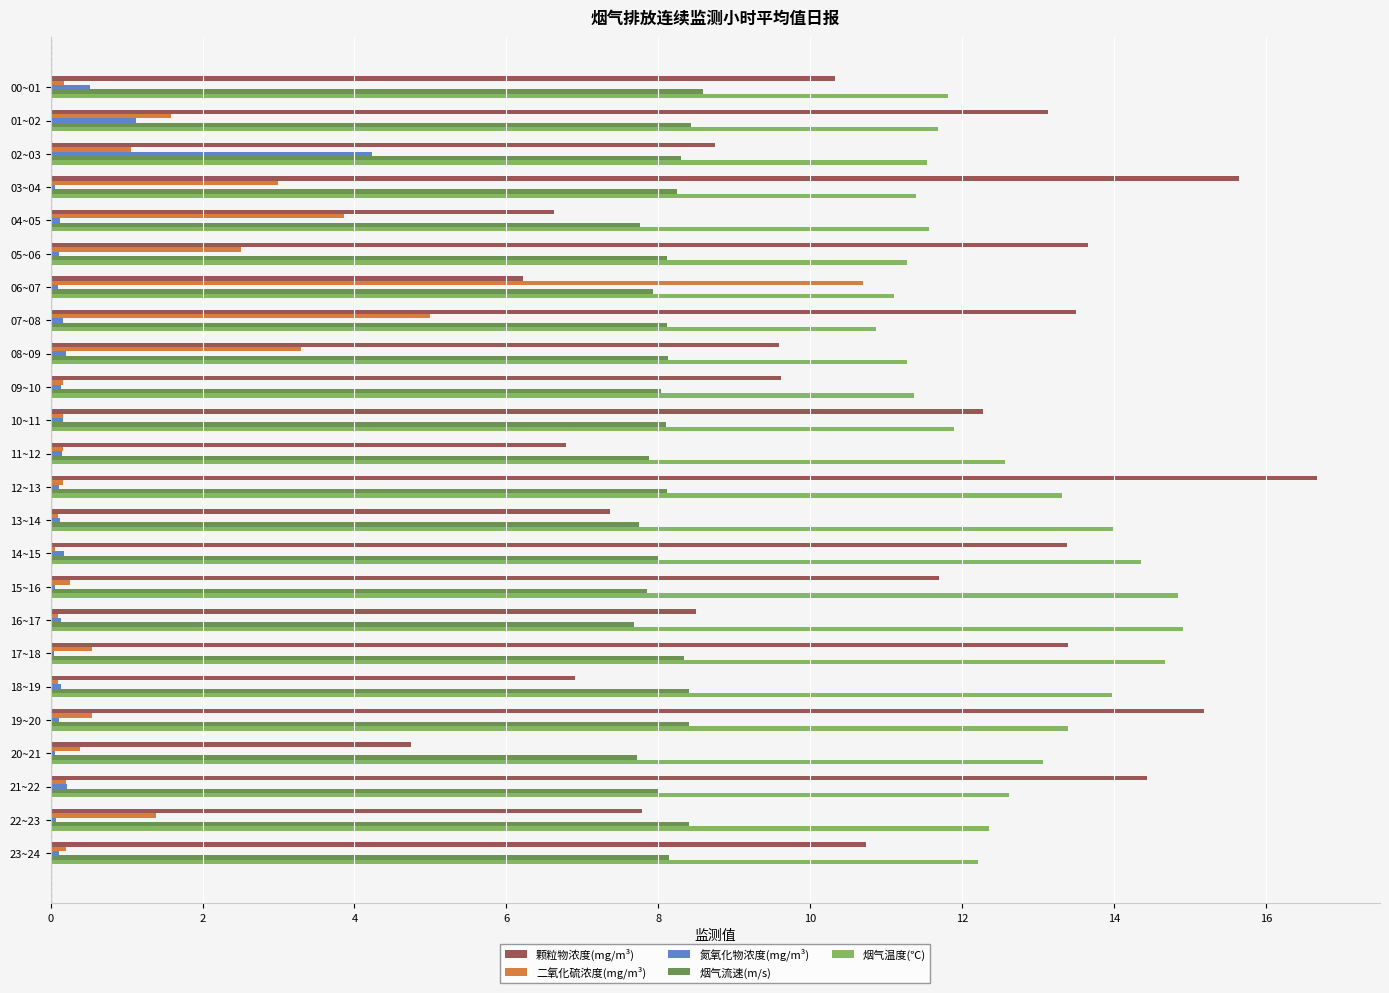

What is the total value across all series at 02~03?

33.9